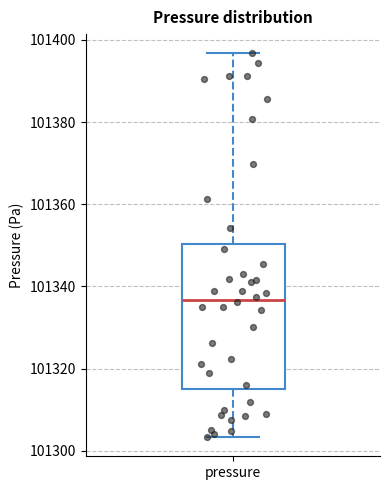

Transcribe this box plot: give where the median line is, the range the box spans, and where the two whiskers end, as read against the y-axis. The values are not printed on the chart, so give them approximately, as read against the axis.

median 101336, box 101314 to 101350, whiskers 101304 to 101396